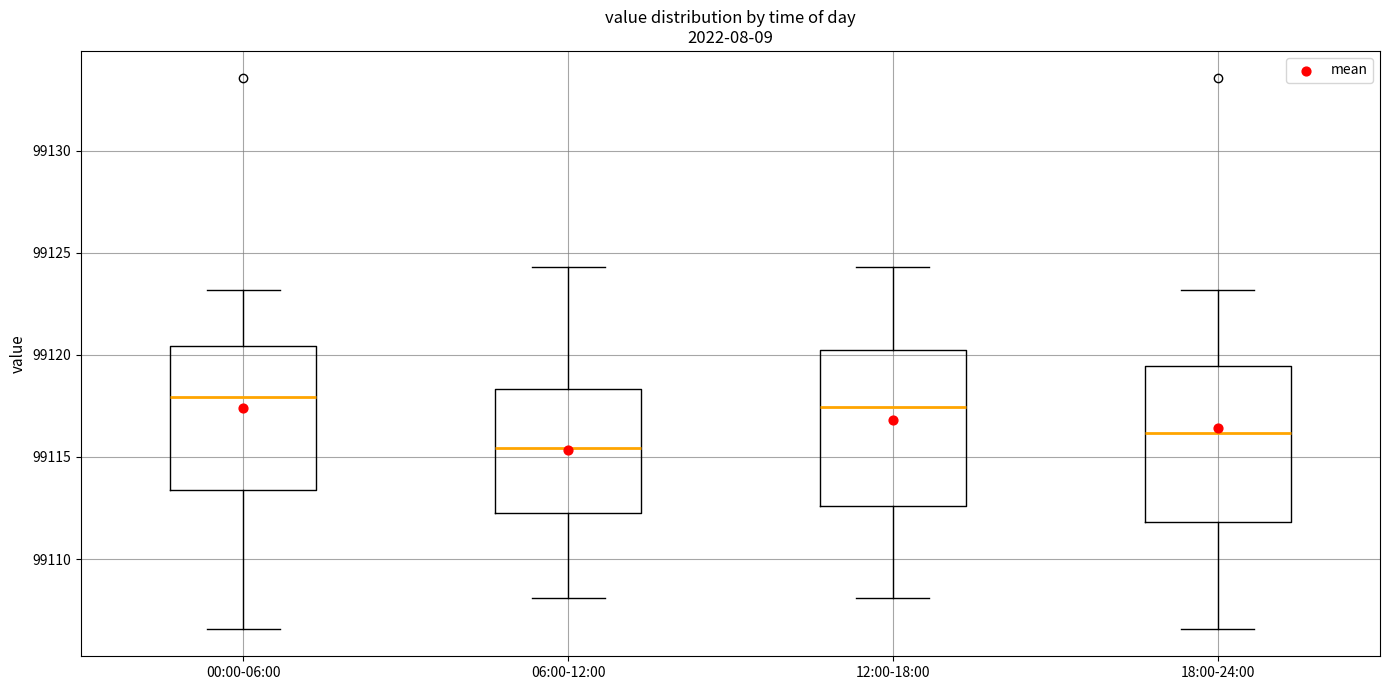

Reading left to right, transcribe this box plot: for each box, give where its median line is, the range the box spans, and where its two whiskers end, as read against the y-axis. The values are not printed on the chart, so give them approximately, as read against the axis.

00:00-06:00: median 99118.0, box 99113.5 to 99120.5, whiskers 99106.5 to 99123.0
06:00-12:00: median 99115.5, box 99112.5 to 99118.5, whiskers 99108.0 to 99124.5
12:00-18:00: median 99117.5, box 99112.5 to 99120.5, whiskers 99108.0 to 99124.5
18:00-24:00: median 99116.0, box 99112.0 to 99119.5, whiskers 99106.5 to 99123.0